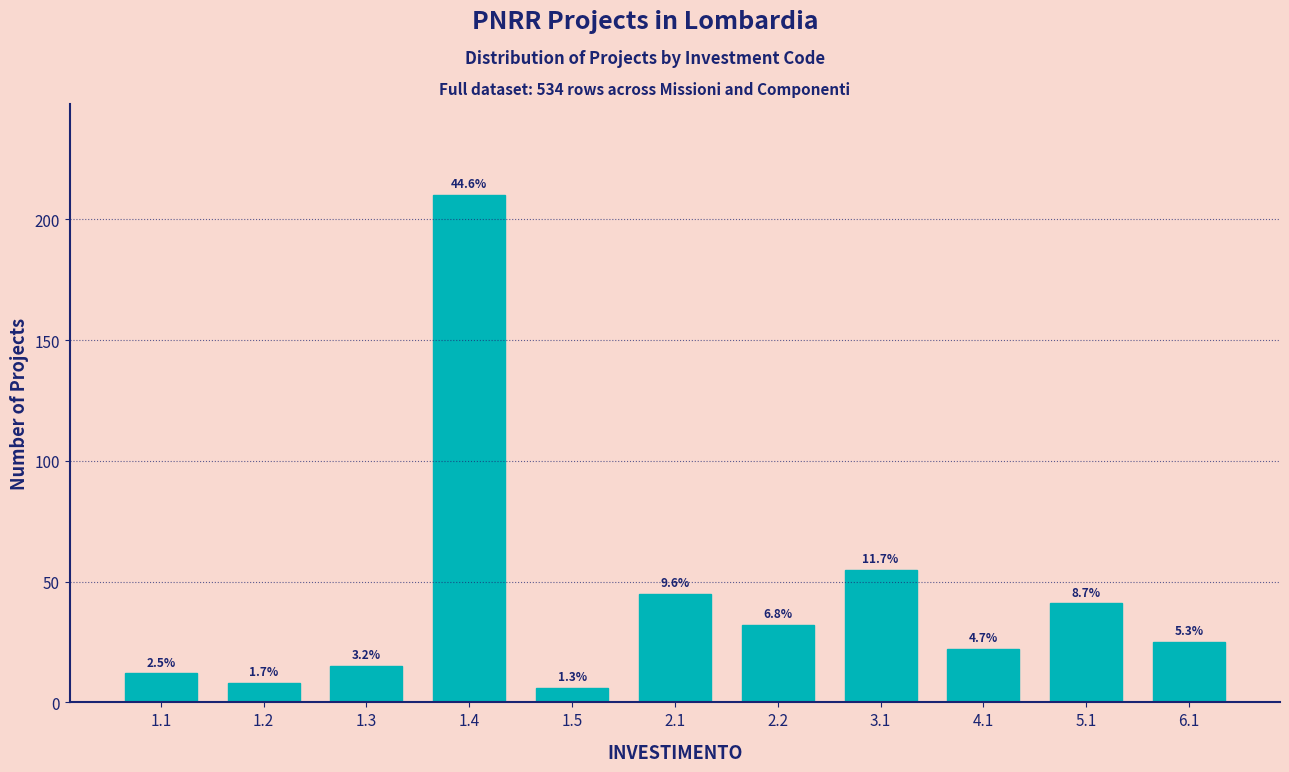

Does the chart contain any negative values?

No